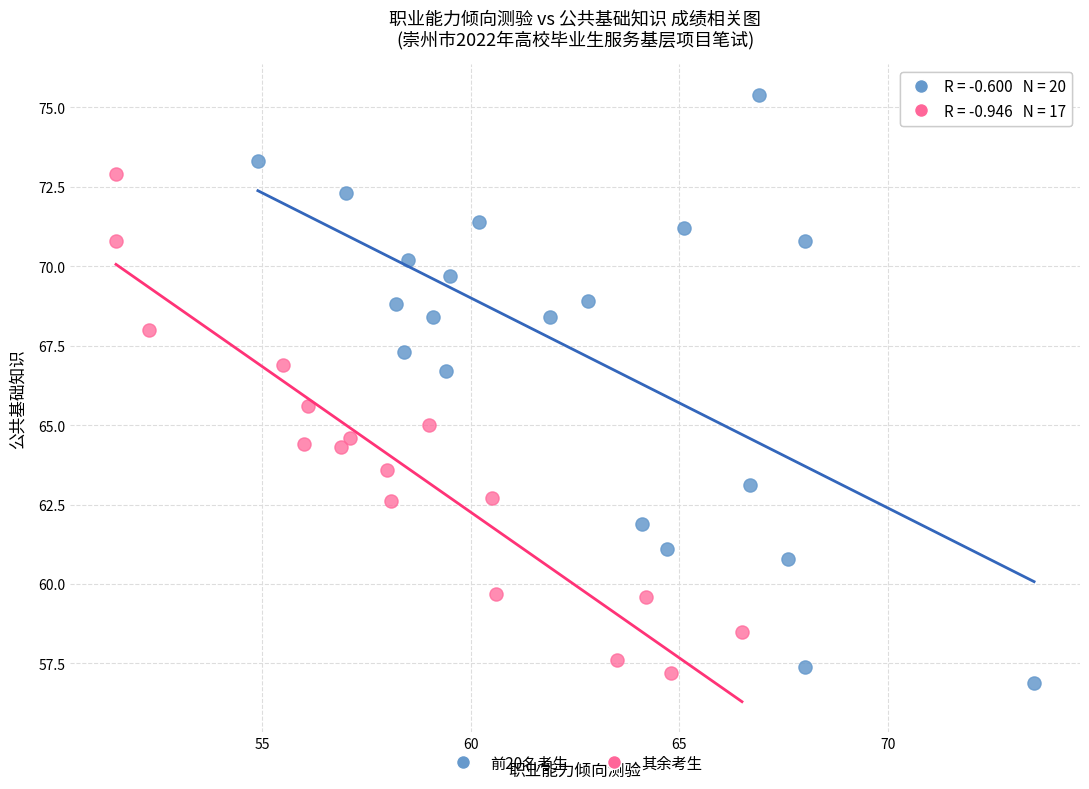

Which series contains the highest Y value?

前20名考生